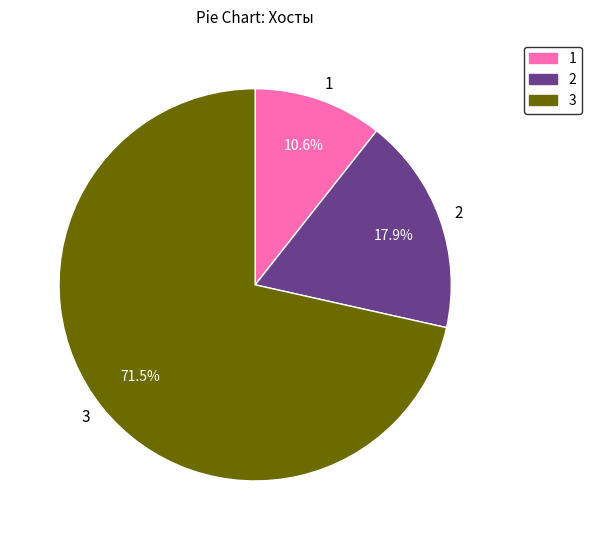

Is 2 the majority of the pie?

No